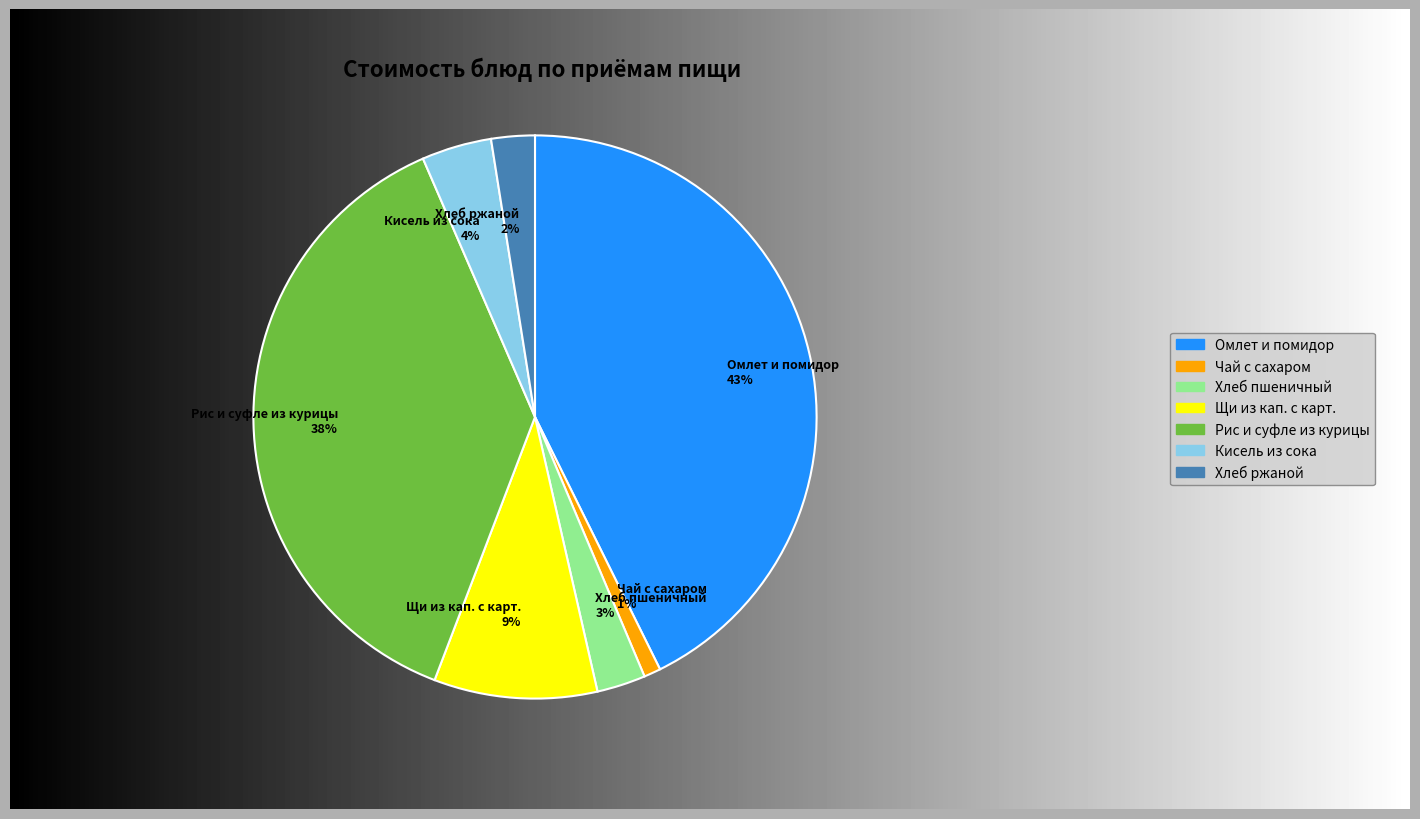

What percentage is the Кисель из сока slice, to the nearest percent?

4%